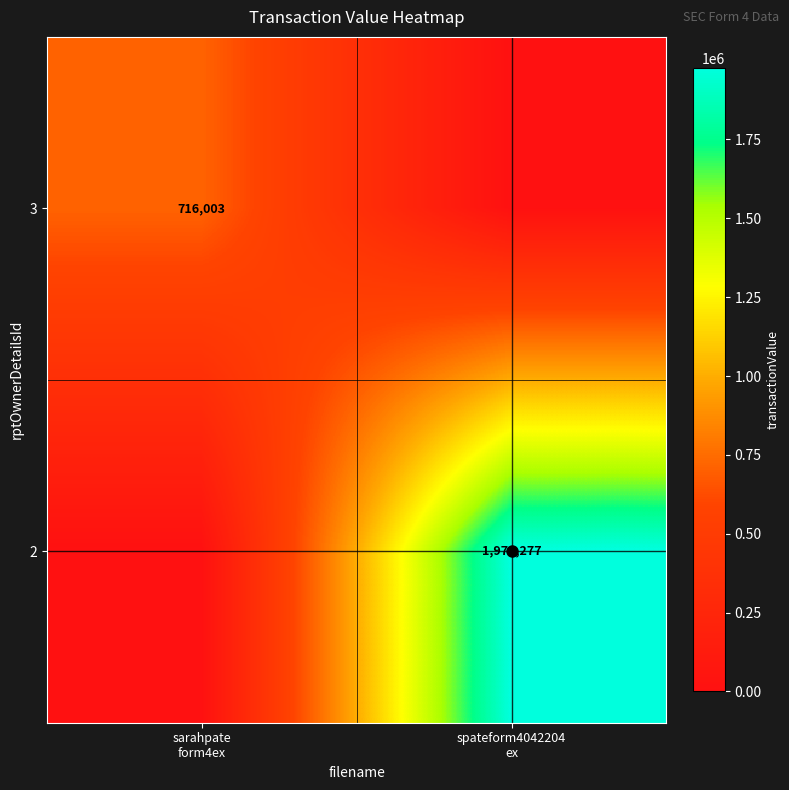

What is the difference between the highest and lowest values at spateform4042204
ex?

1976277